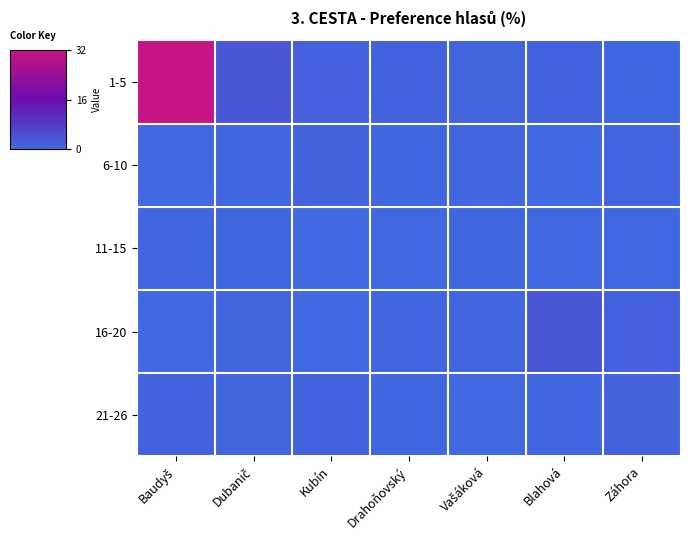

Reading left to right, extract all data points from this chart.

1-5: Baudyš=32.0	Dubanič=3.2	Kubín=1.7	Drahoňovský=1.2	Vašáková=0.8	Blahová=1.2	Záhora=0.4
6-10: Baudyš=0.2	Dubanič=0.5	Kubín=1.1	Drahoňovský=0.3	Vašáková=0.6	Blahová=0.1	Záhora=0.9
11-15: Baudyš=0.9	Dubanič=0.4	Kubín=0.1	Drahoňovský=0.3	Vašáková=0.3	Blahová=0.3	Záhora=0.2
16-20: Baudyš=0.1	Dubanič=0.7	Kubín=0.2	Drahoňovský=0.5	Vašáková=0.6	Blahová=3.2	Záhora=1.7
21-26: Baudyš=1.2	Dubanič=0.8	Kubín=1.2	Drahoňovský=0.4	Vašáková=0.2	Blahová=0.5	Záhora=1.1